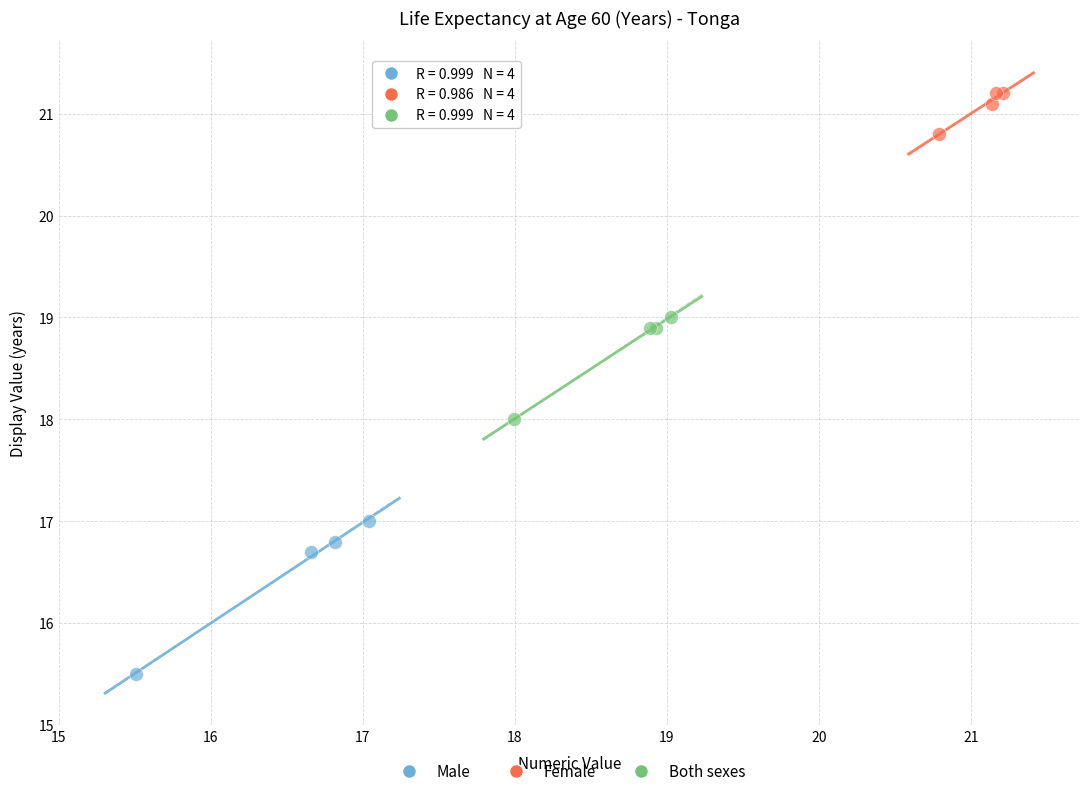

Which series contains the lowest Y value?

Male